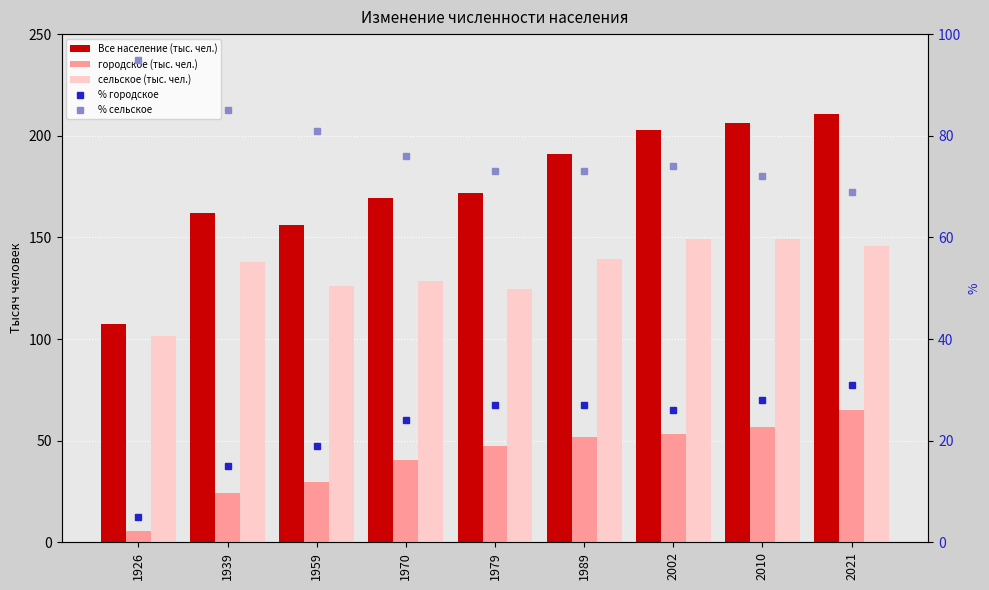

Read the % сельское value at 1970.

76.0